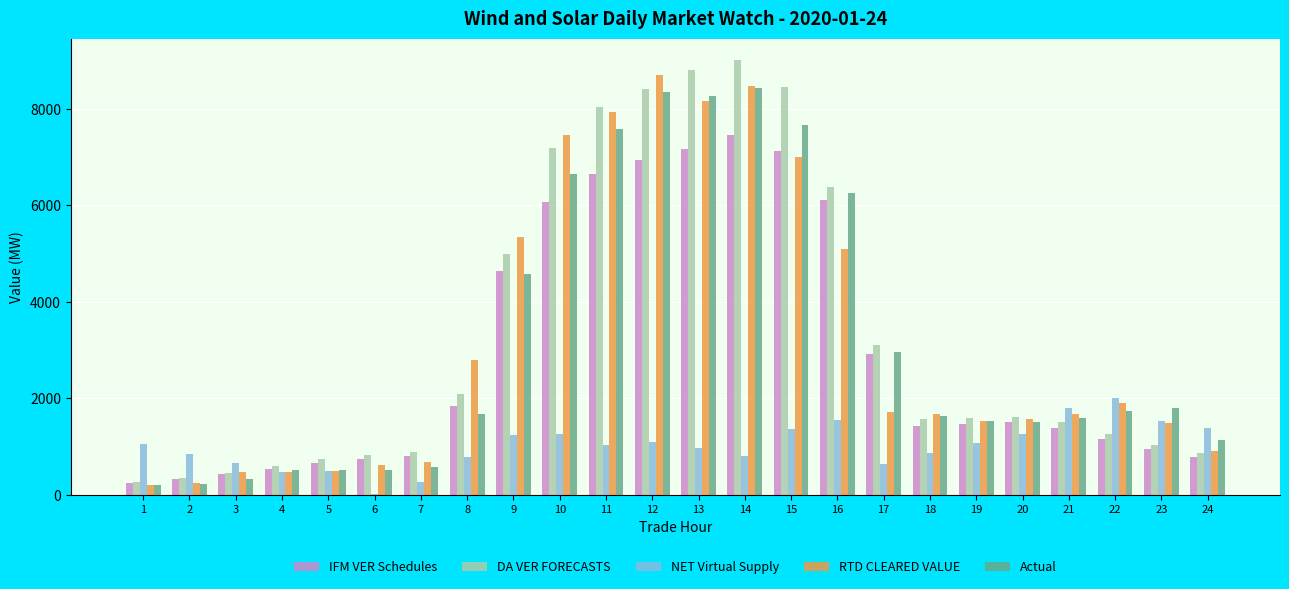

The value of RTD CLEARED VALUE at 20 is 1581.6. True or false?

True